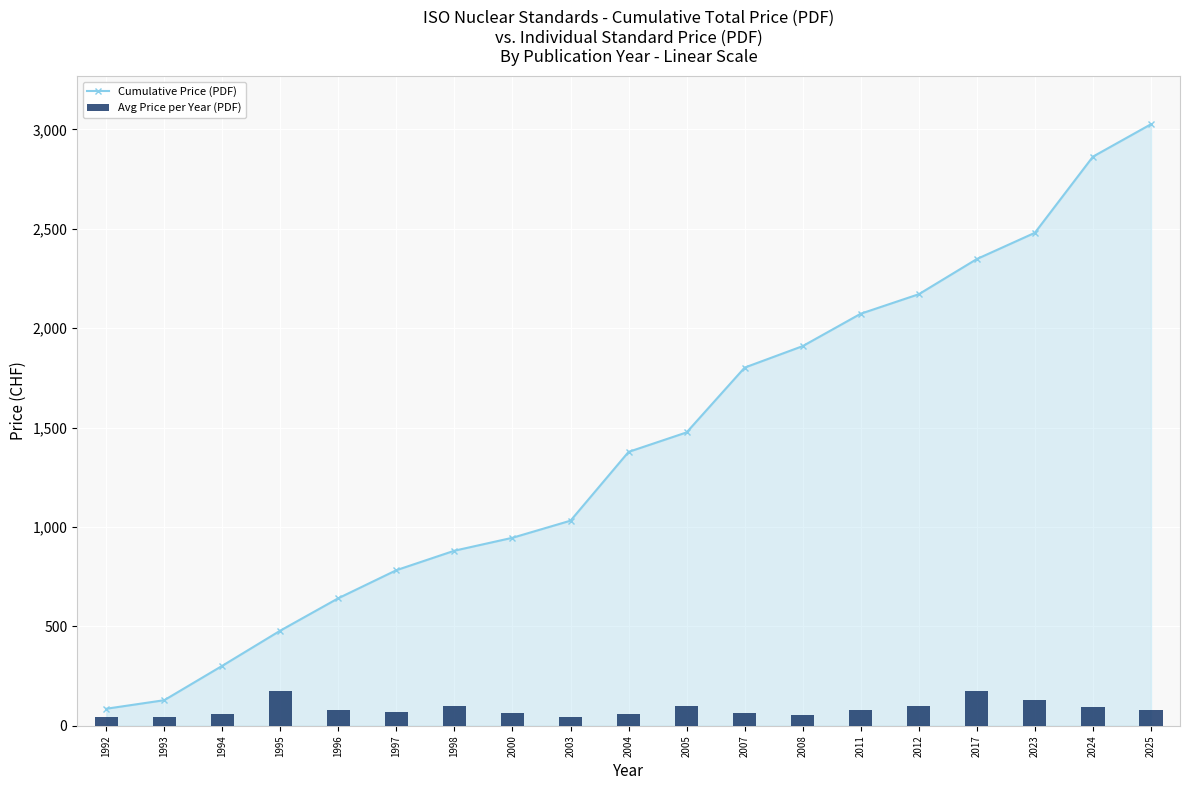

What is the value of the Cumulative Price (PDF) bar at the 14th from the left?

2073.0